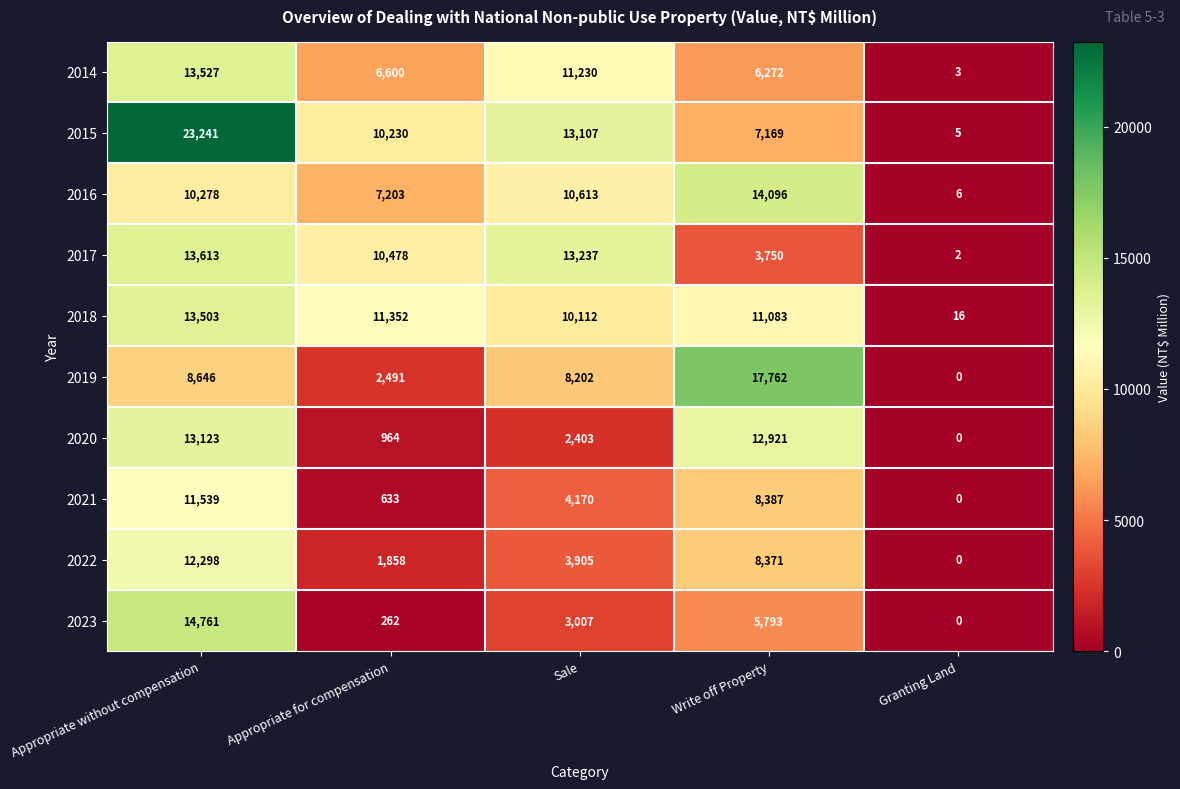

At Write off Property, list the series in order from largest to smallest.

2019, 2016, 2020, 2018, 2021, 2022, 2015, 2014, 2023, 2017